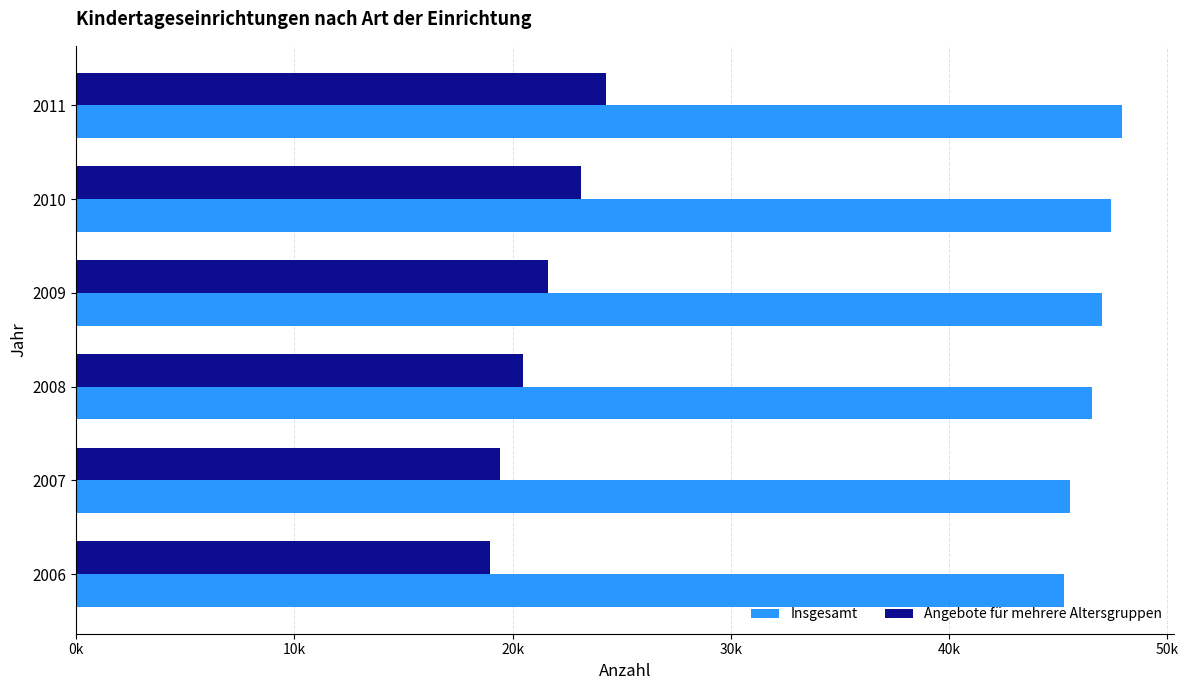

What are all the series names shown in the legend?

Insgesamt, Angebote für mehrere Altersgruppen